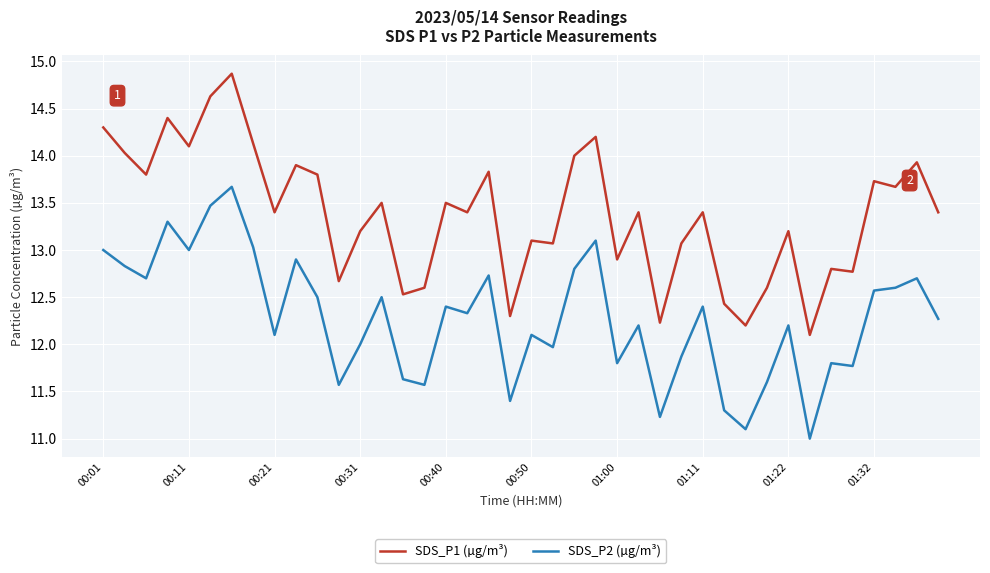

Reading left to right, extract all data points from this chart.

SDS_P1 (µg/m³): 14.3	14.0	13.8	14.4	14.1	14.6	14.9	14.1	13.4	13.9	13.8	12.7	13.2	13.5	12.5	12.6	13.5	13.4	13.8	12.3	13.1	13.1	14.0	14.2	12.9	13.4	12.2	13.1	13.4	12.4	12.2	12.6	13.2	12.1	12.8	12.8	13.7	13.7	13.9	13.4
SDS_P2 (µg/m³): 13.0	12.8	12.7	13.3	13.0	13.5	13.7	13.0	12.1	12.9	12.5	11.6	12.0	12.5	11.6	11.6	12.4	12.3	12.7	11.4	12.1	12.0	12.8	13.1	11.8	12.2	11.2	11.9	12.4	11.3	11.1	11.6	12.2	11.0	11.8	11.8	12.6	12.6	12.7	12.3